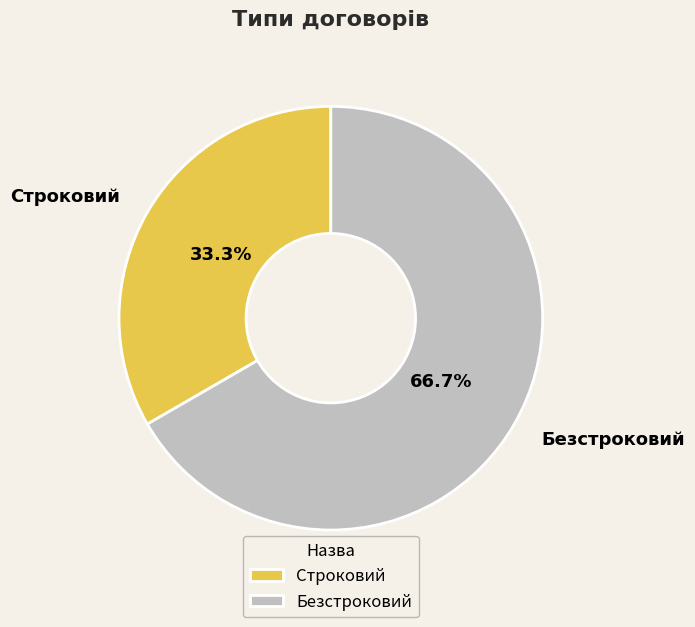

How many slices are in this pie chart?

2